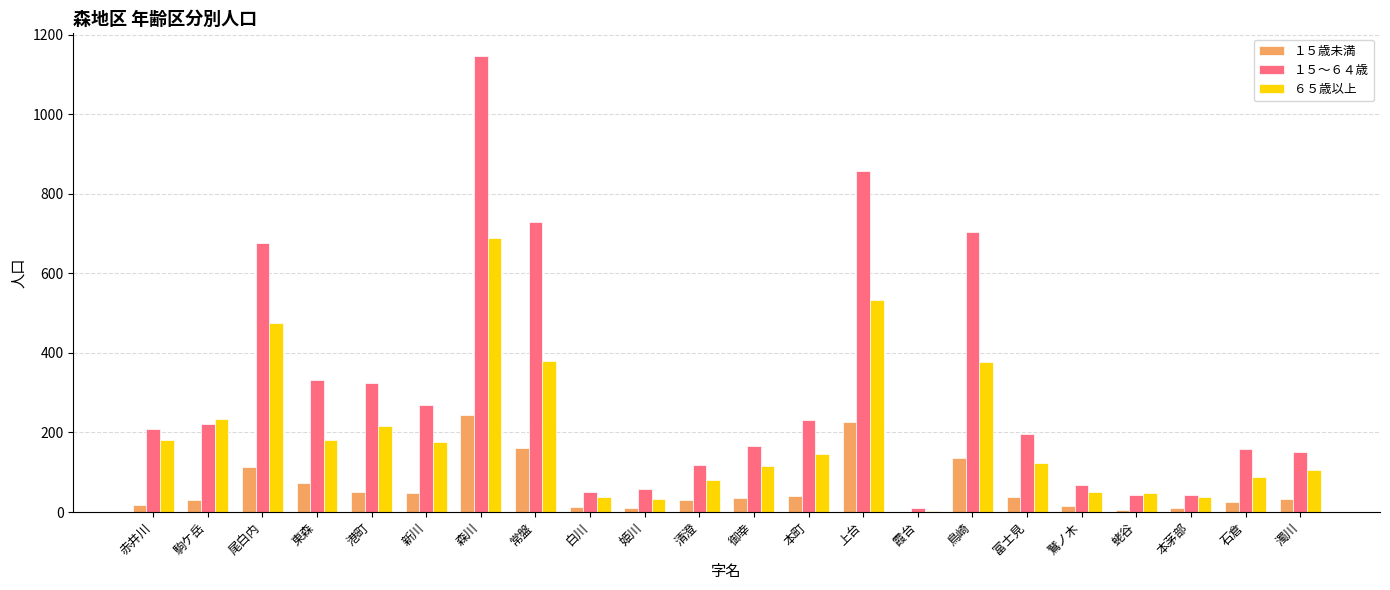

Which label corresponds to the largest value in the chart?

森川